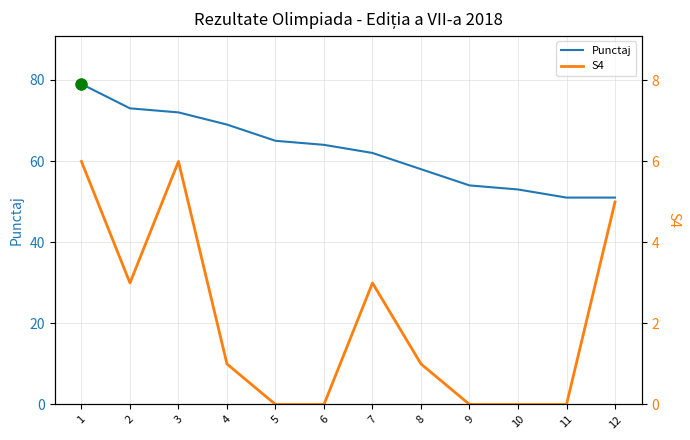

Is the value of S4 at 6 greater than the value of Punctaj at 11?

No